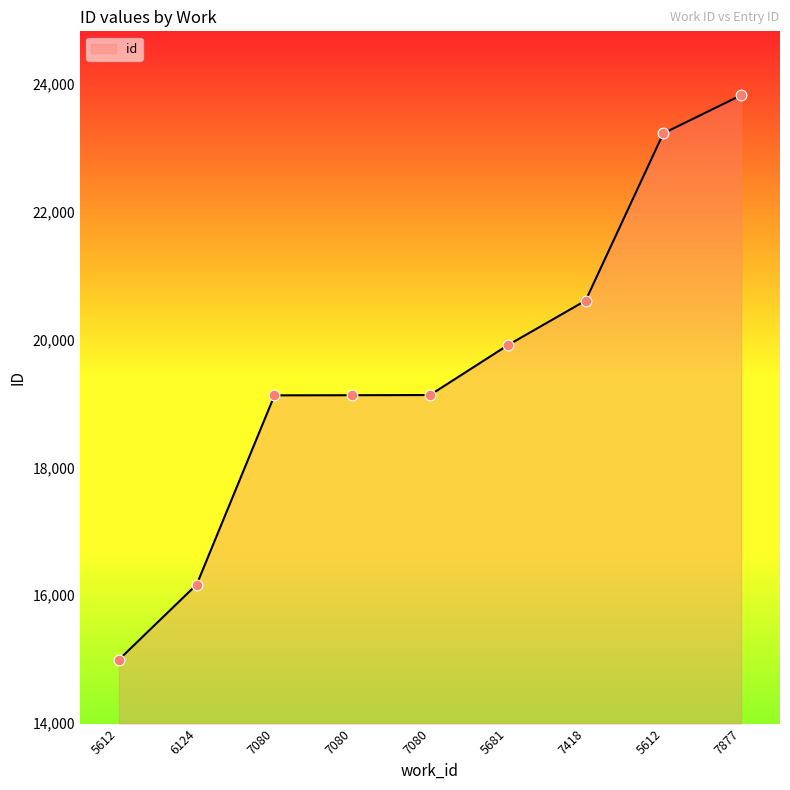

What is the change in value from 5612 to 7080?

+4138